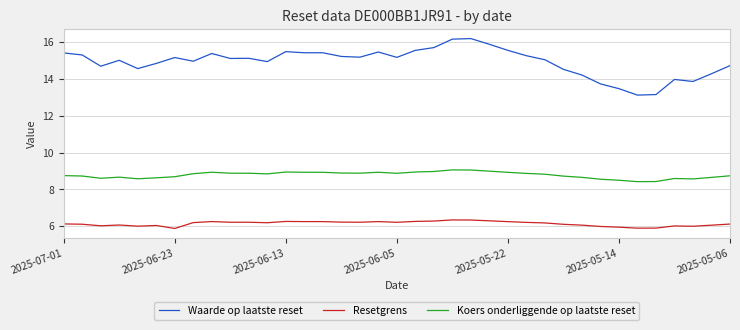

What is the minimum value shown in the chart?

5.9